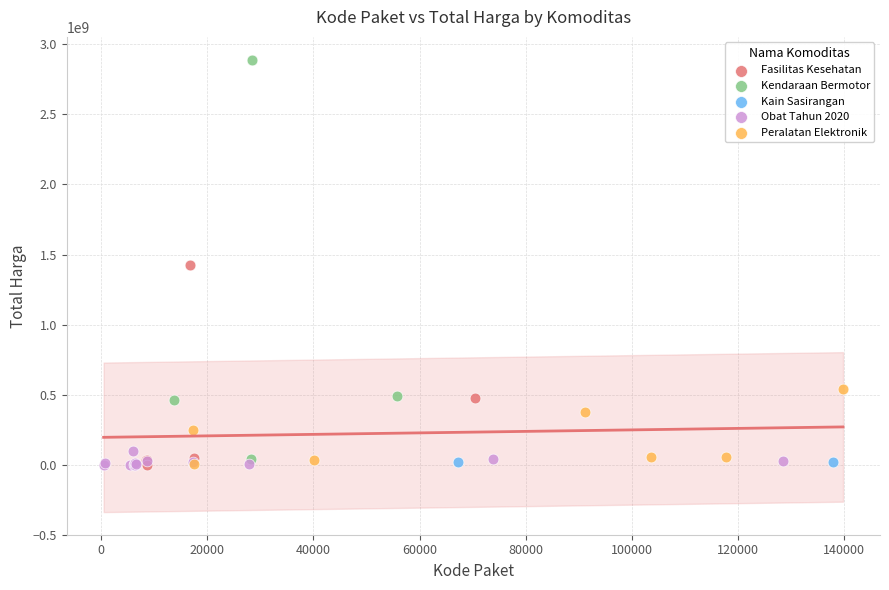

What are all the series names shown in the legend?

Fasilitas Kesehatan, Kendaraan Bermotor, Kain Sasirangan, Obat Tahun 2020, Peralatan Elektronik